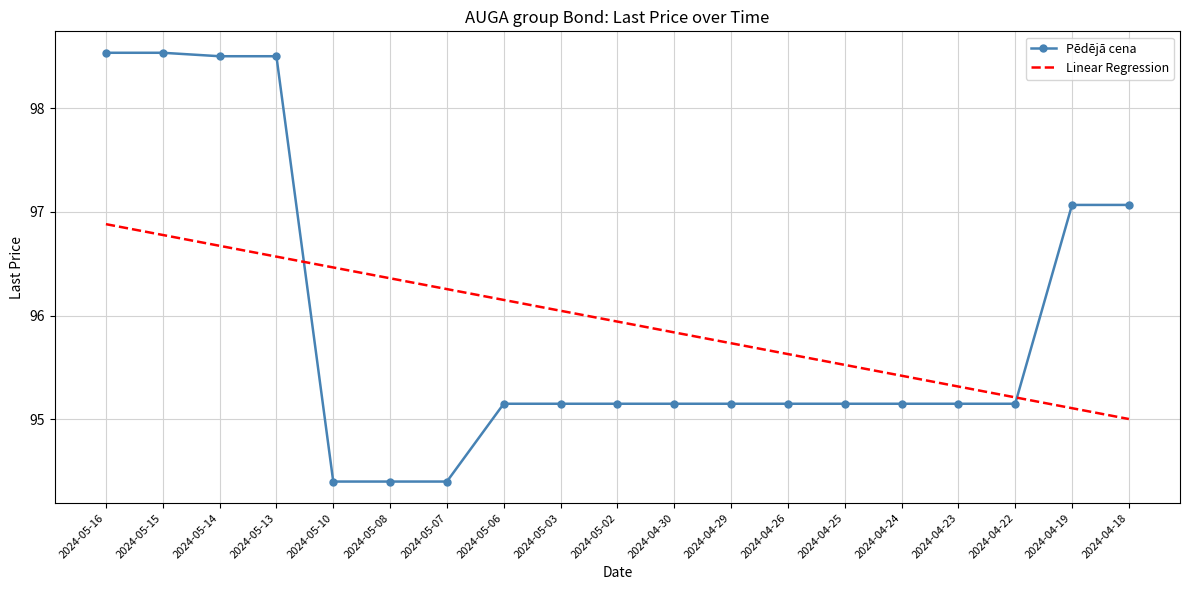

At which category is the sum across all series the highest?

2024-05-16